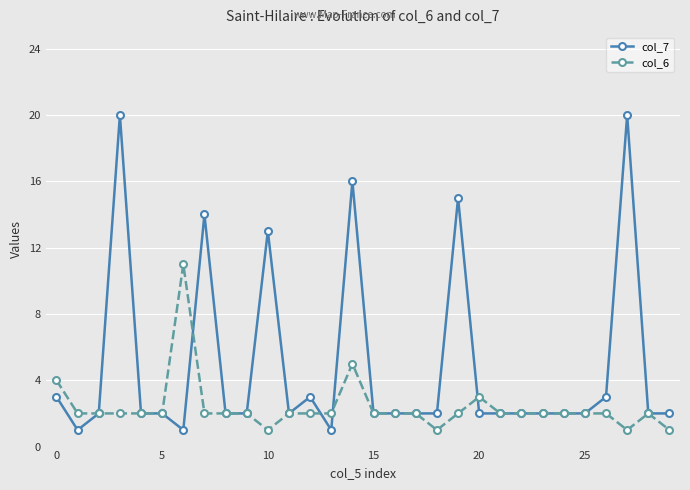

Which series has the largest total across all categories?

col_7